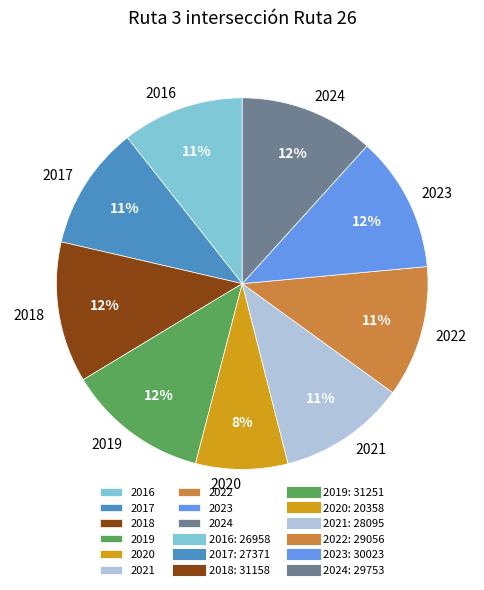

What percentage is the 2019 slice, to the nearest percent?

12%